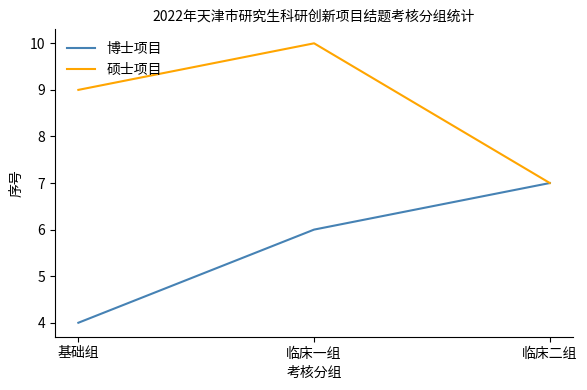

True or false: 硕士项目 has a value of 10 at 临床一组.

True